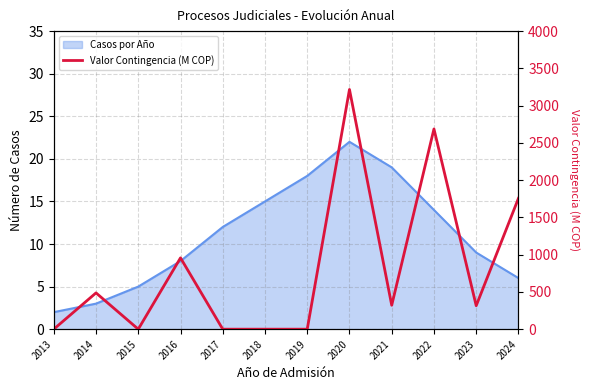

Reading right to left, transcribe all the data shown in this chart.

1756	315	2687	321	3217	0	0	0	957	0	487	0